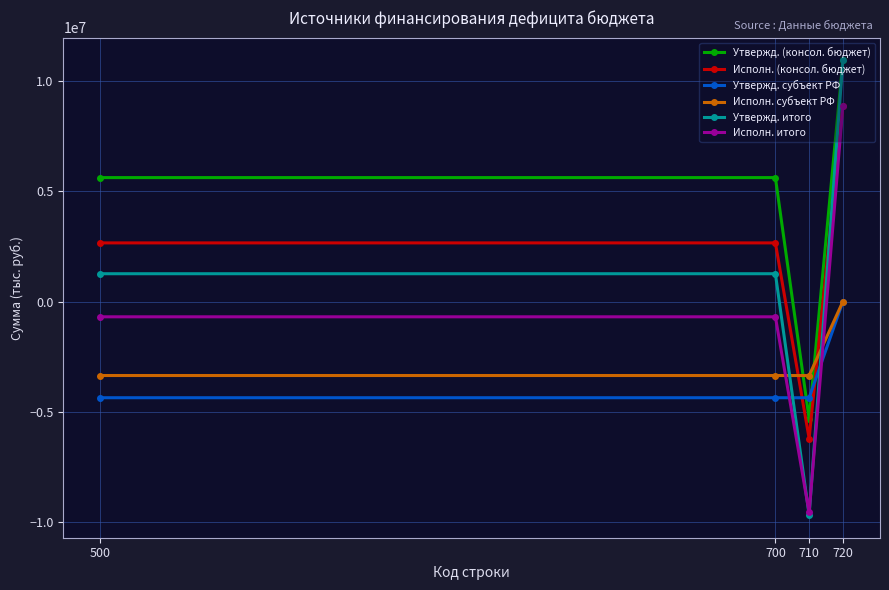

How many intersections are there between Исполн. итого and Исполн. субъект РФ?

2